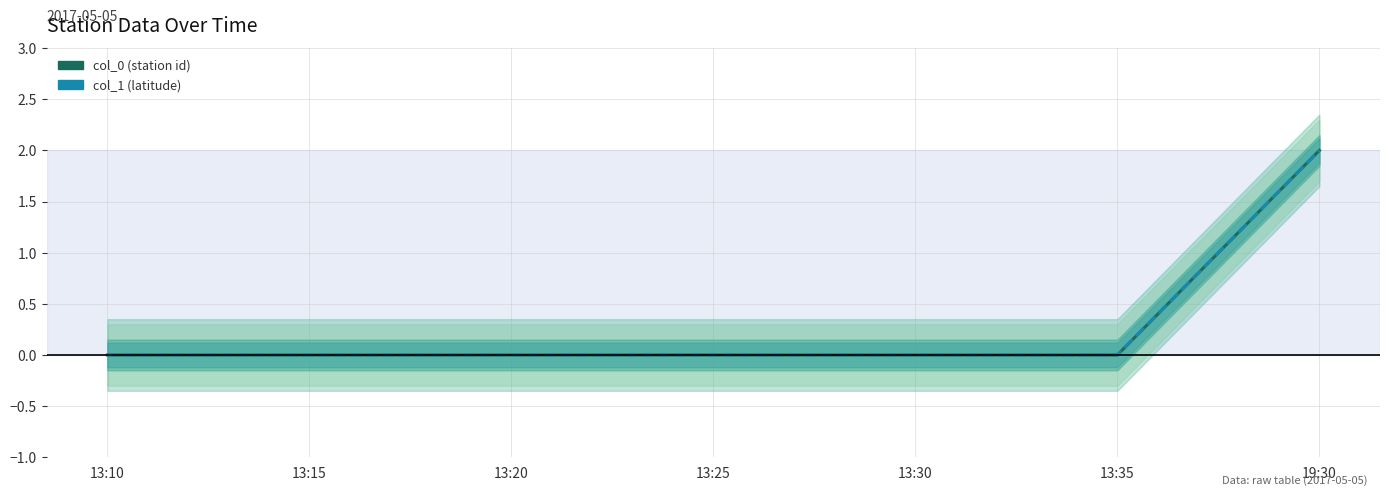

How many distinct data groups are displayed?

2